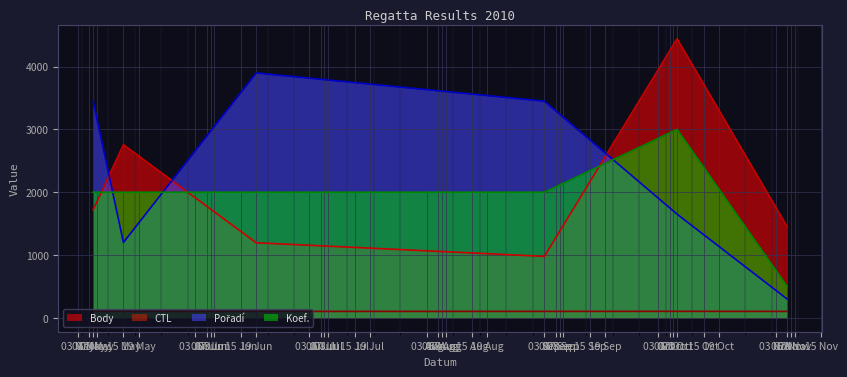

Reading left to right, transcribe all the data shown in this chart.

Body: 1718.0	2757.0	1195.0	978.0	4445.0	1453.0
CTL: 102.1	101.8	101.3	101.3	102.1	101.1
Pořadí: 3450.0	1200.0	3900.0	3450.0	1650.0	300.0
Koef.: 2000.0	2000.0	2000.0	2000.0	3000.0	500.0